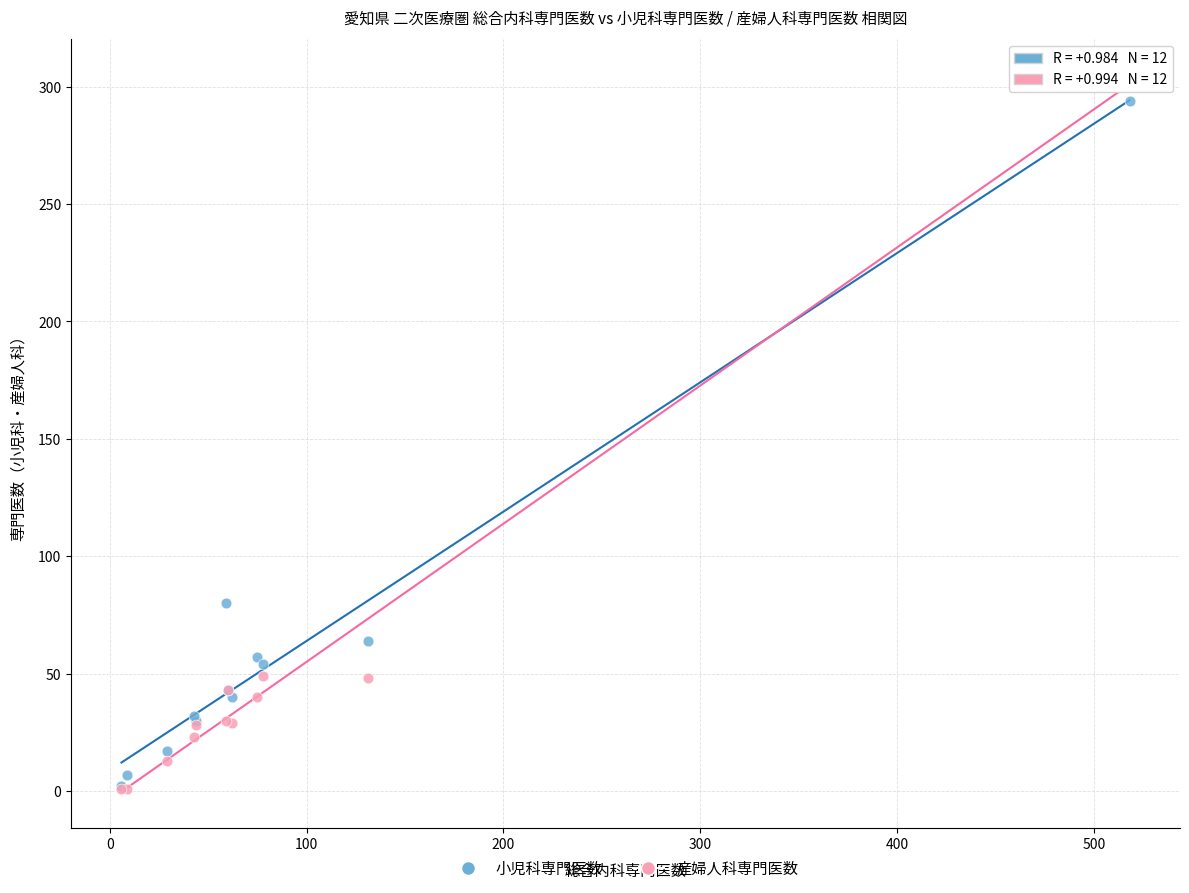

Which series has the largest Y range (max minus min)?

産婦人科専門医数